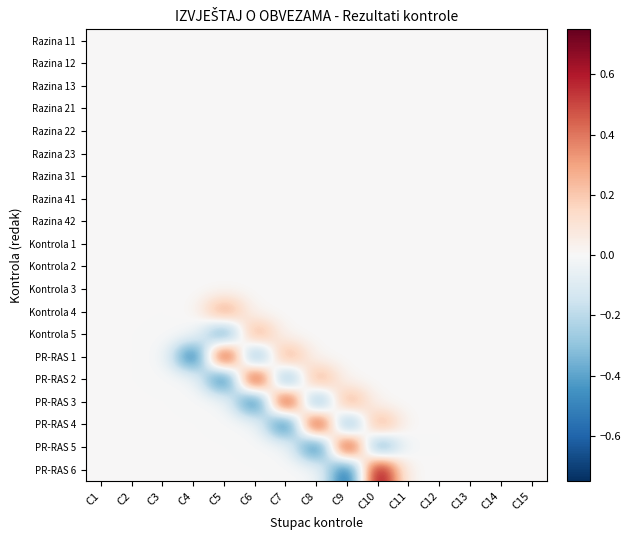

At C10, list the series in order from largest to smallest.

PR-RAS 6, PR-RAS 4, Razina 11, Razina 12, Razina 13, Razina 21, Razina 22, Razina 23, Razina 31, Razina 41, Razina 42, Kontrola 1, Kontrola 2, Kontrola 3, Kontrola 4, Kontrola 5, PR-RAS 1, PR-RAS 2, PR-RAS 3, PR-RAS 5